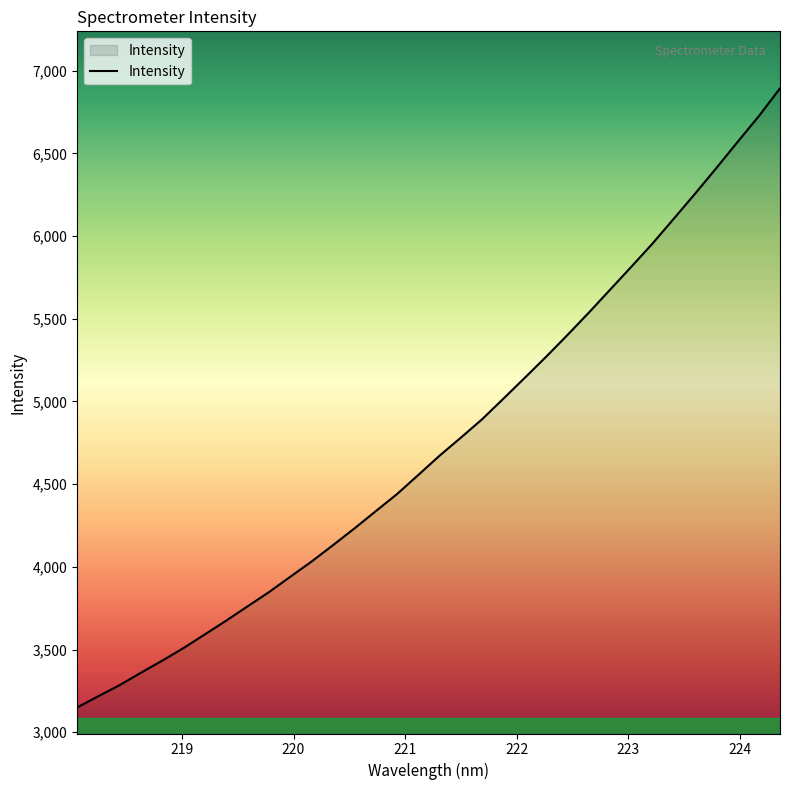

What is the minimum value shown in the chart?

3149.9